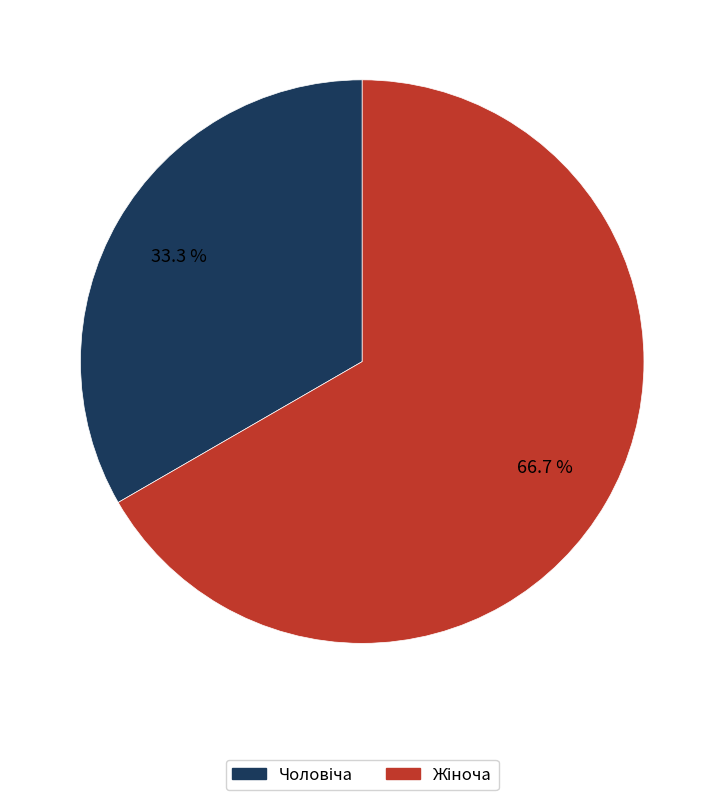

Is there a majority slice in this chart?

Yes